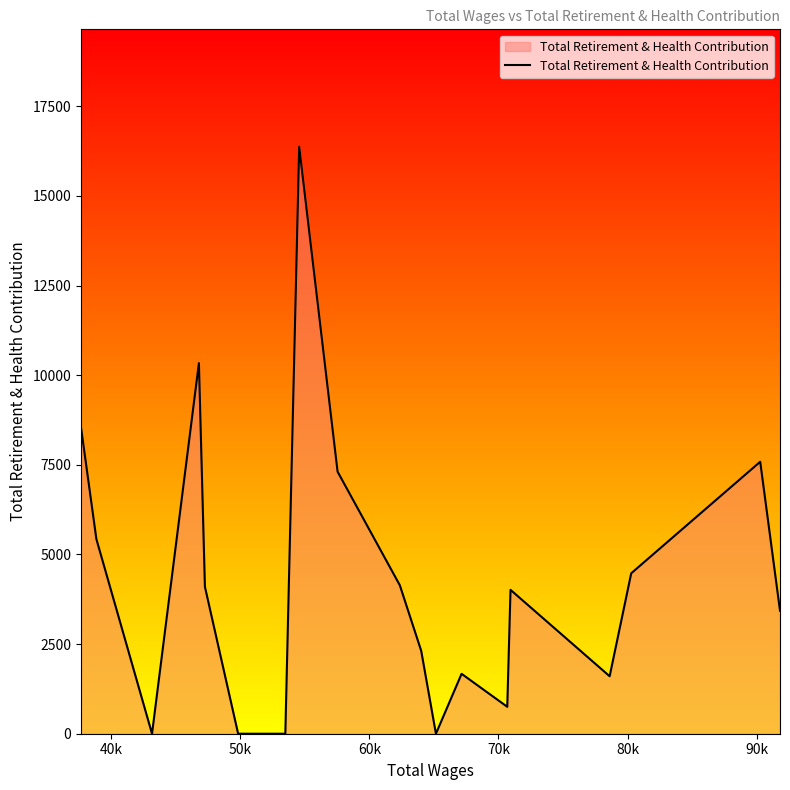

What is the maximum value shown in the chart?

16371